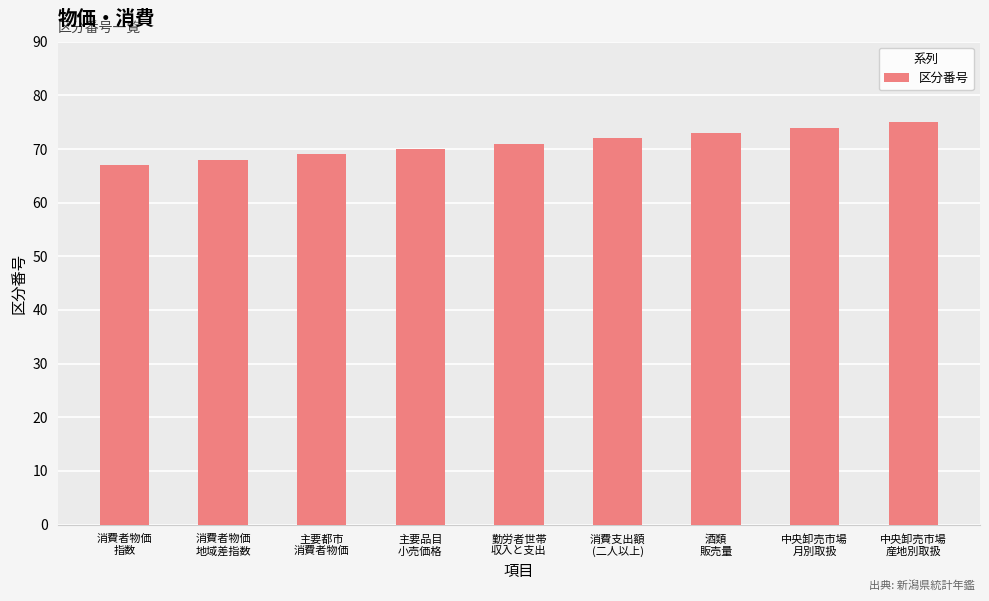

What is the difference between the maximum and second lowest values?

7